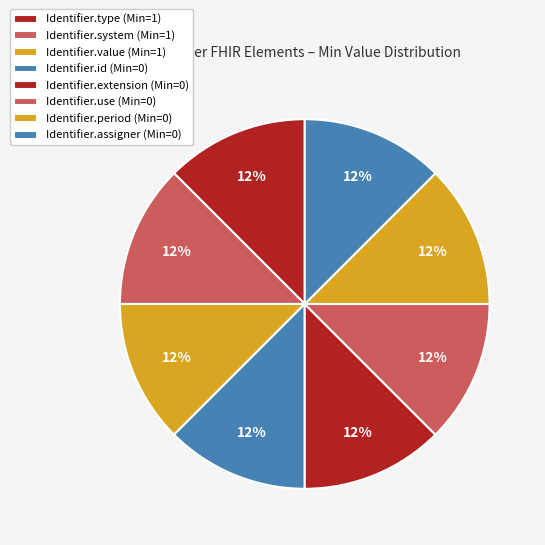

Is there any slice that represents more than half of the pie?

No